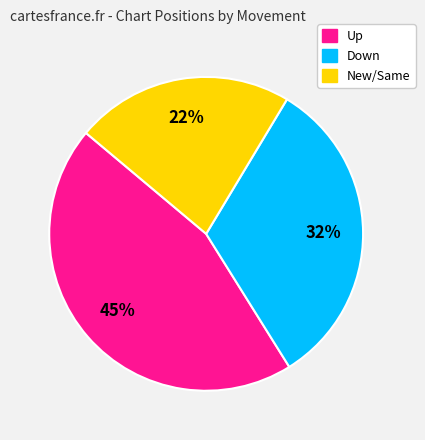

To the nearest percent, what is the average slice percentage?

33%